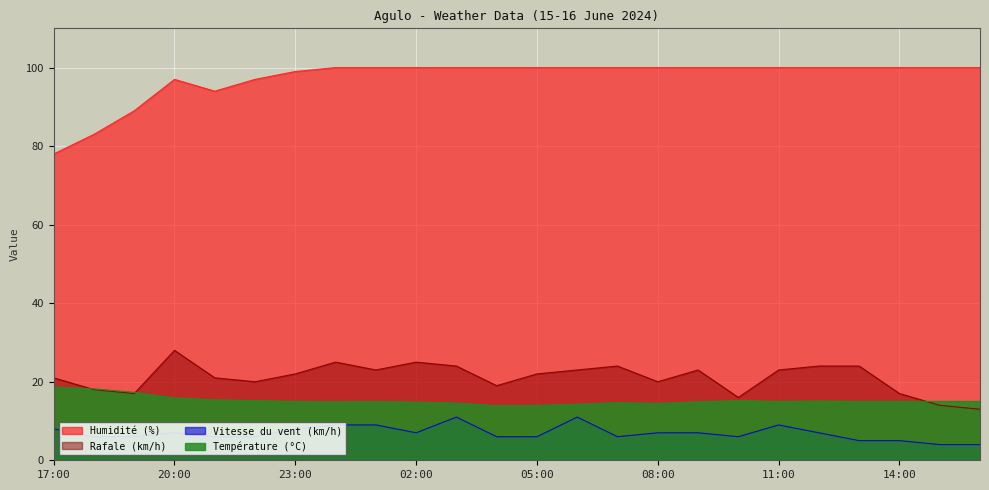

In Rafale (km/h), how many points are higher than both neighbors (excluding endpoints)?

5